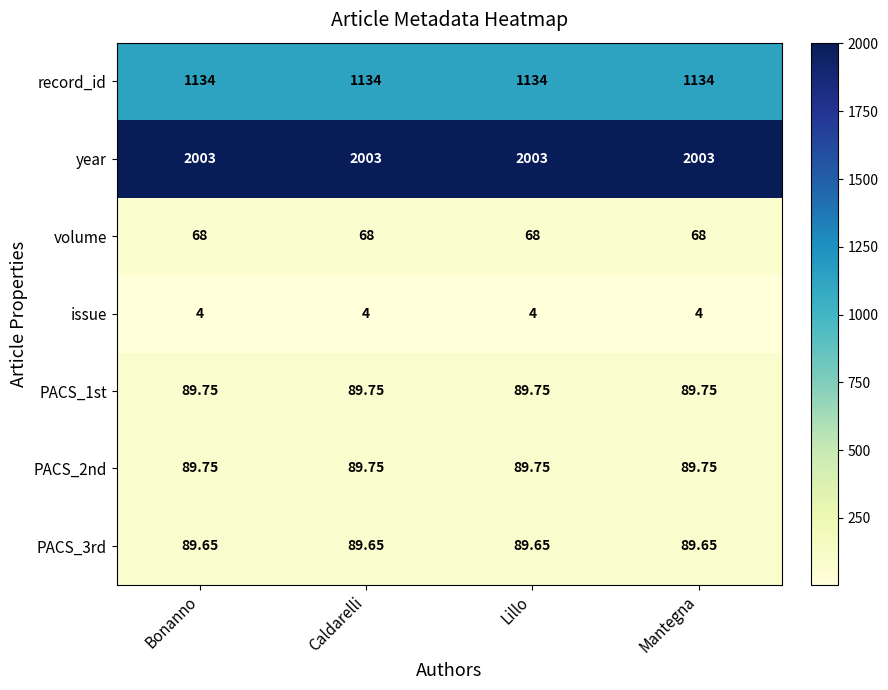

Which series has the largest total across all categories?

year